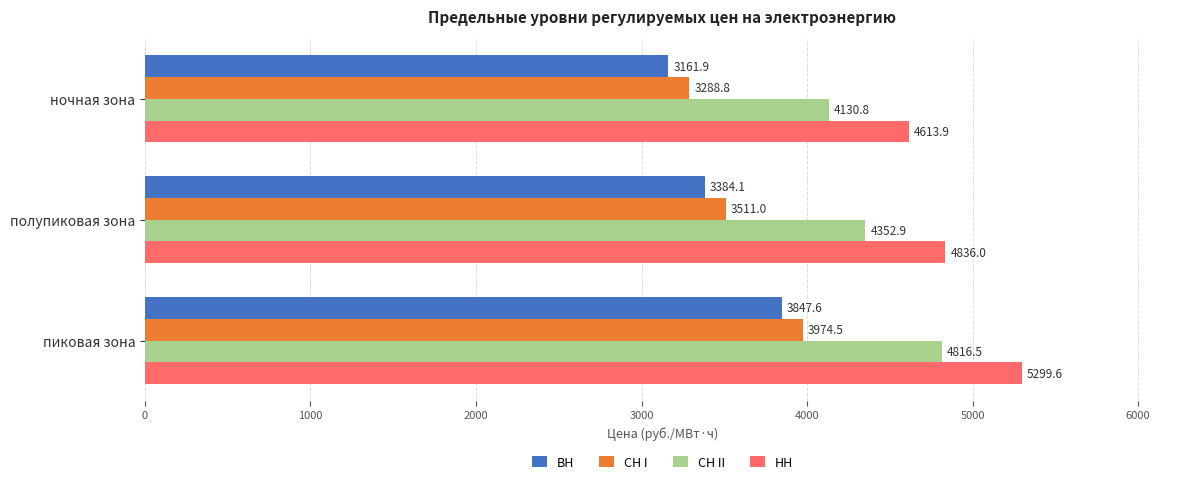

What is the average value of the ВН series?

3464.5